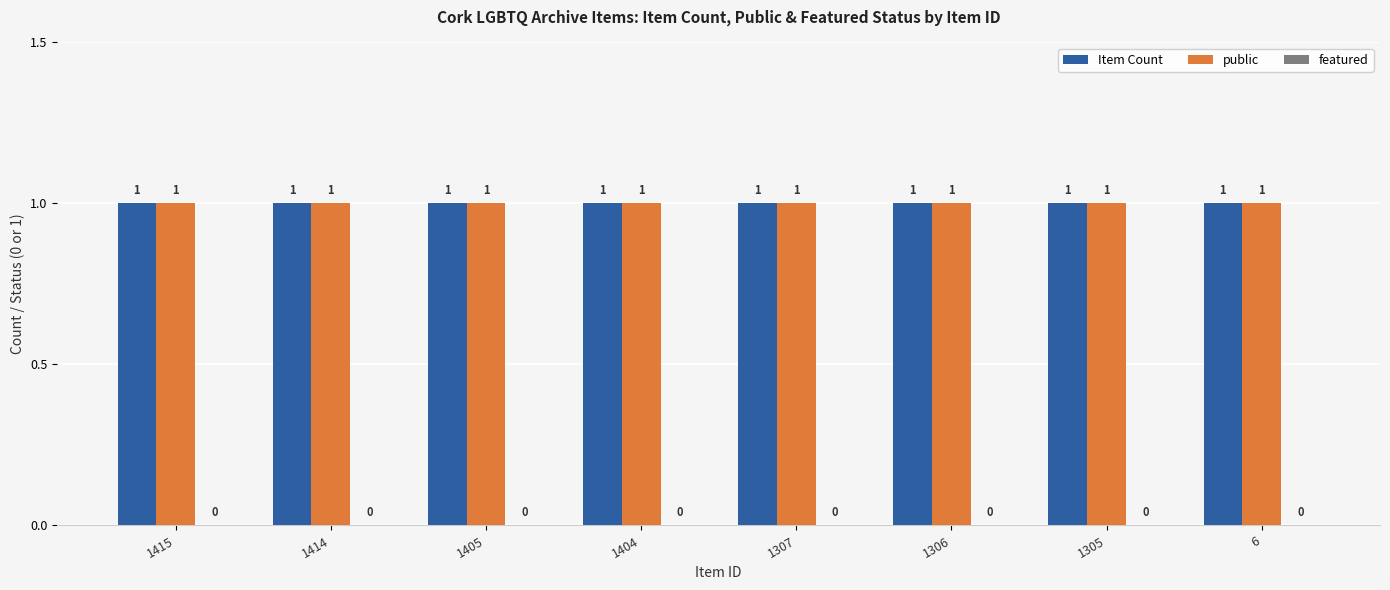

At which label is Item Count closest to 1?

1415